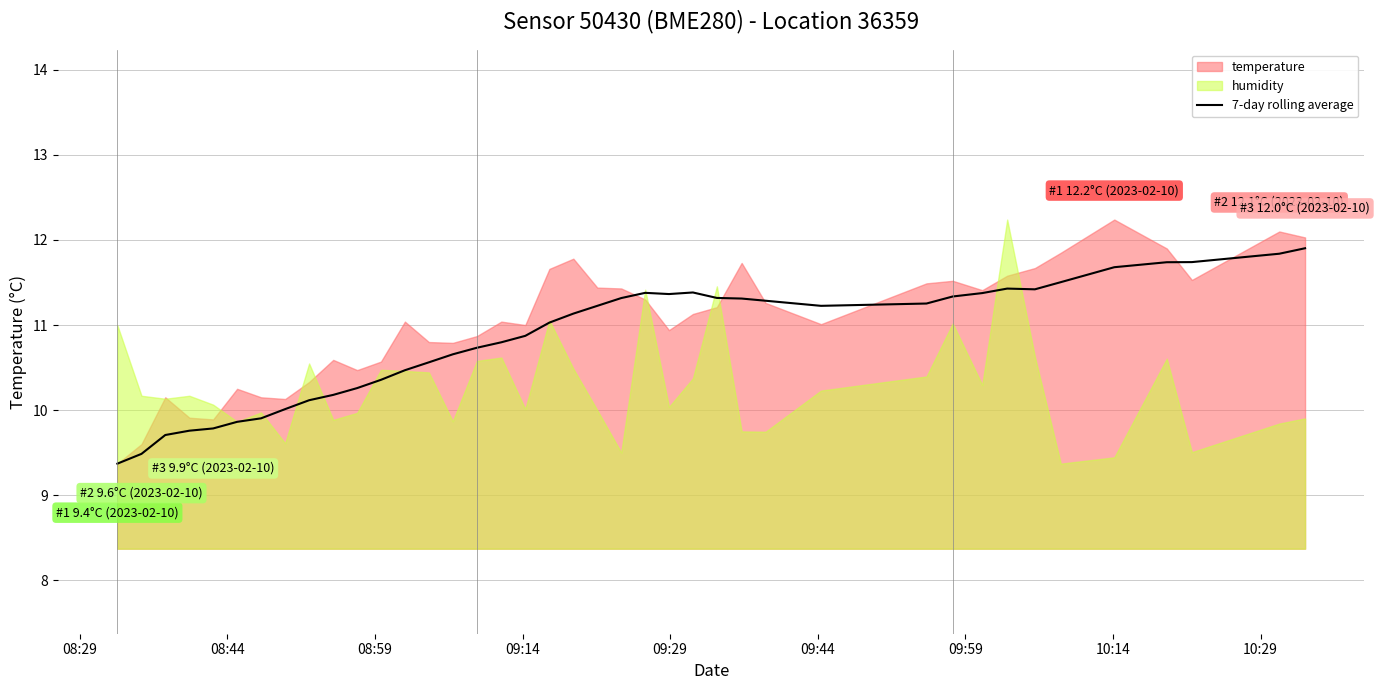

What is the minimum value for 7-day rolling average?

9.4